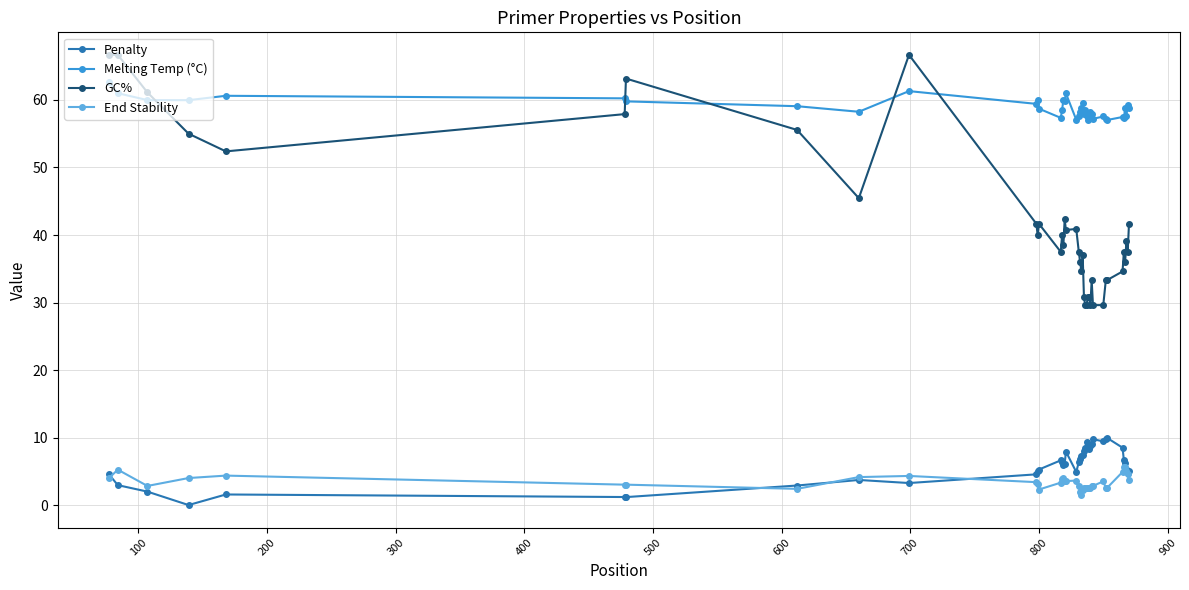

How many lines are shown in the chart?

4